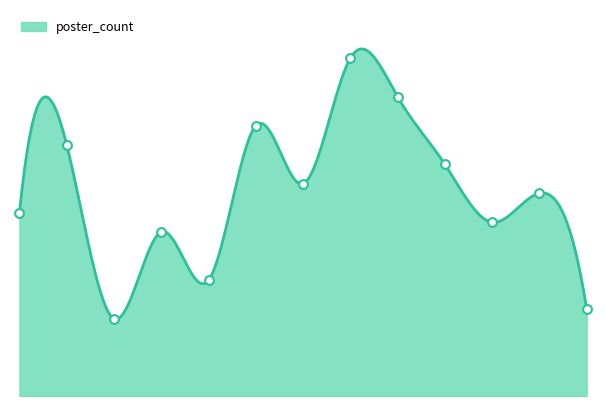

What is the change in value from 2003 to 2009?

+12